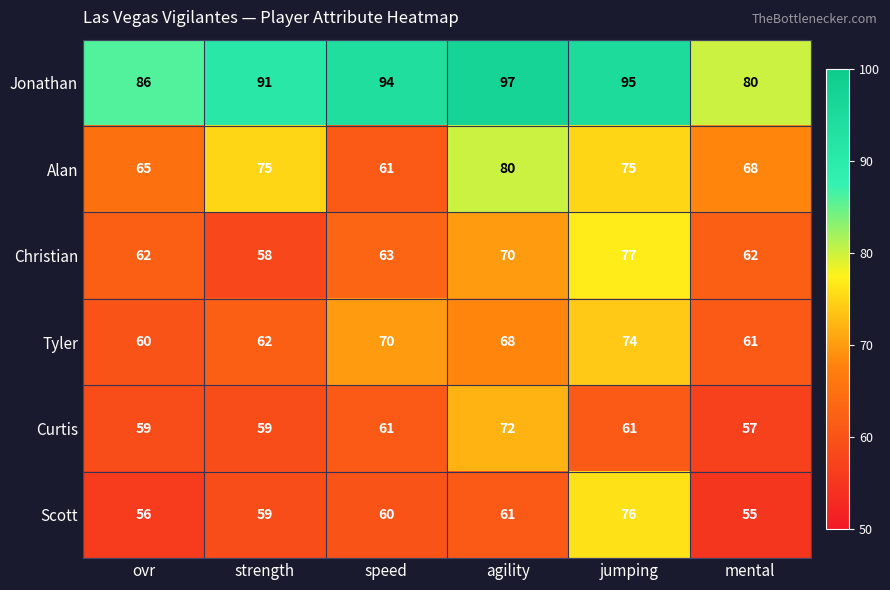

What is the total value across all series at speed?

409